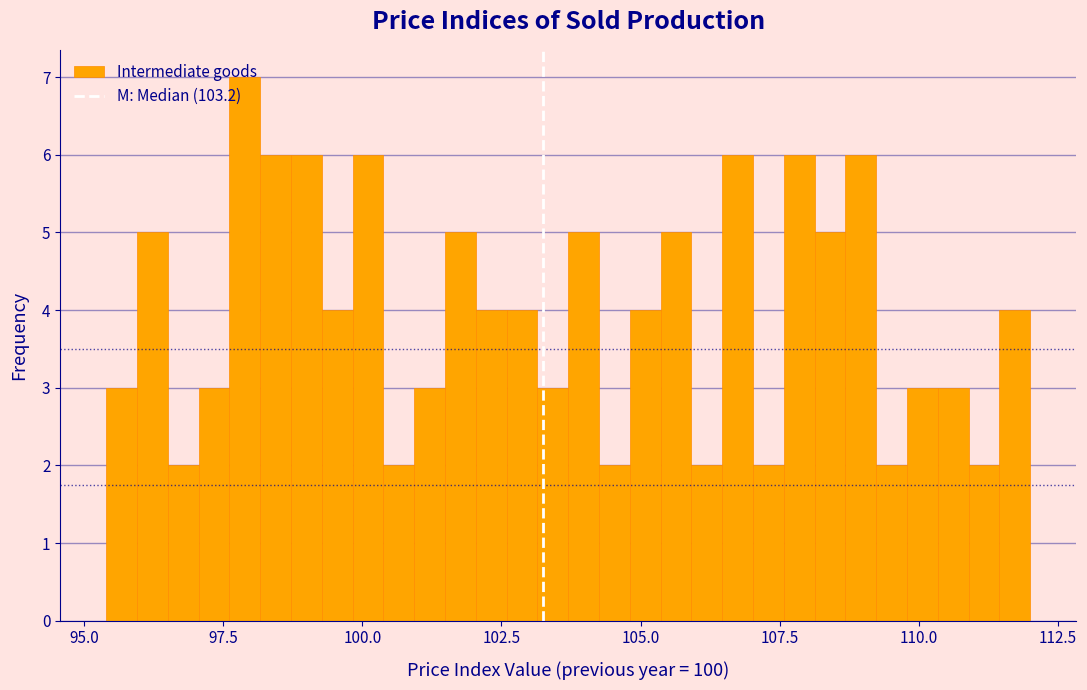

Read against the x-axis, roughly where is the centre of the tallest bar?

98.0